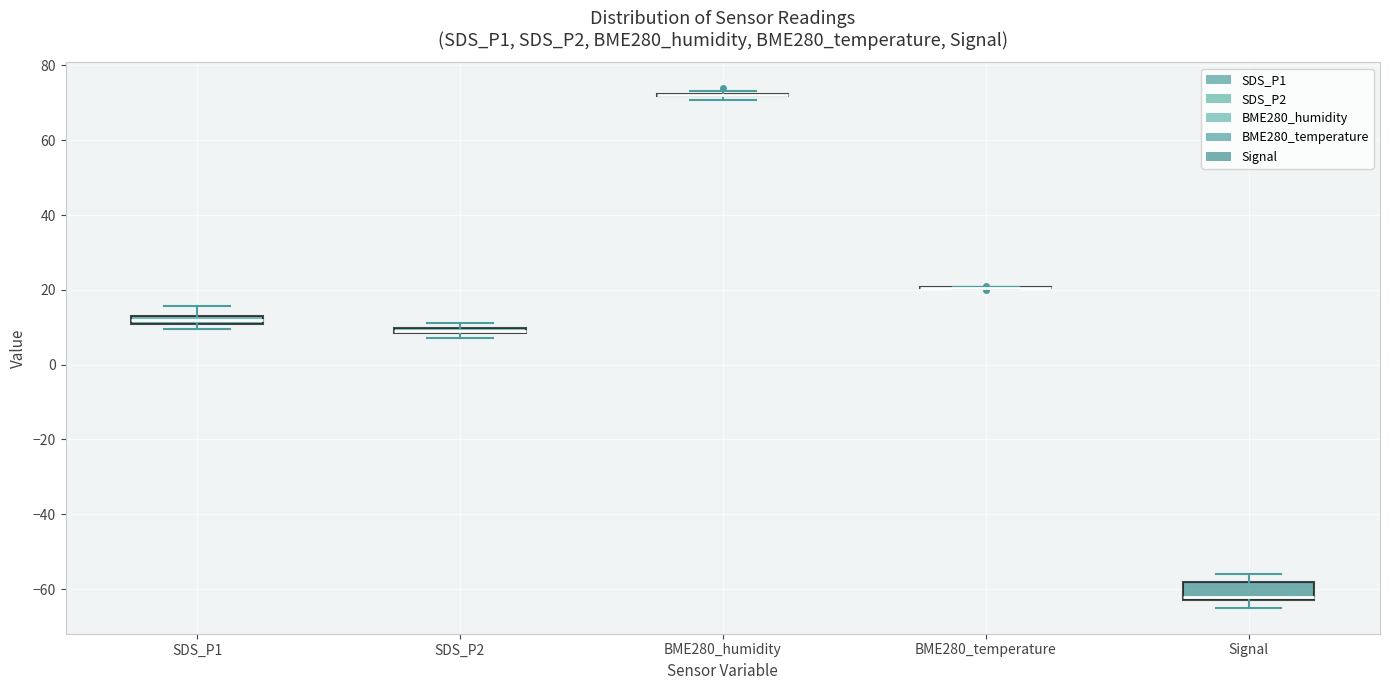

Which box is the tallest, from its lower edge to its upper edge?

Signal